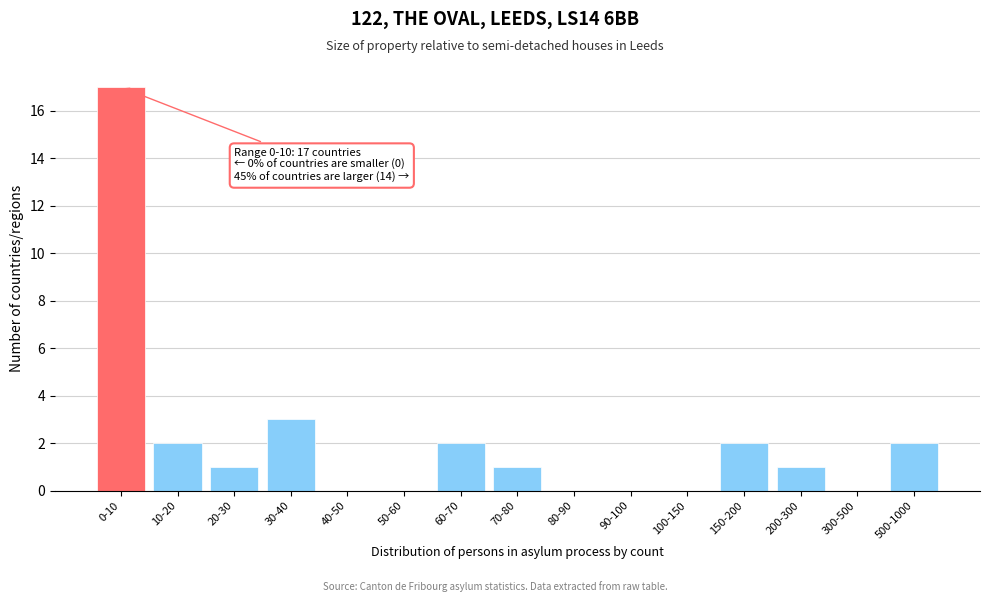

Reading left to right, transcribe all the data shown in this chart.

0-10=17	10-20=2	20-30=1	30-40=3	40-50=0	50-60=0	60-70=2	70-80=1	80-90=0	90-100=0	100-150=0	150-200=2	200-300=1	300-500=0	500-1000=2